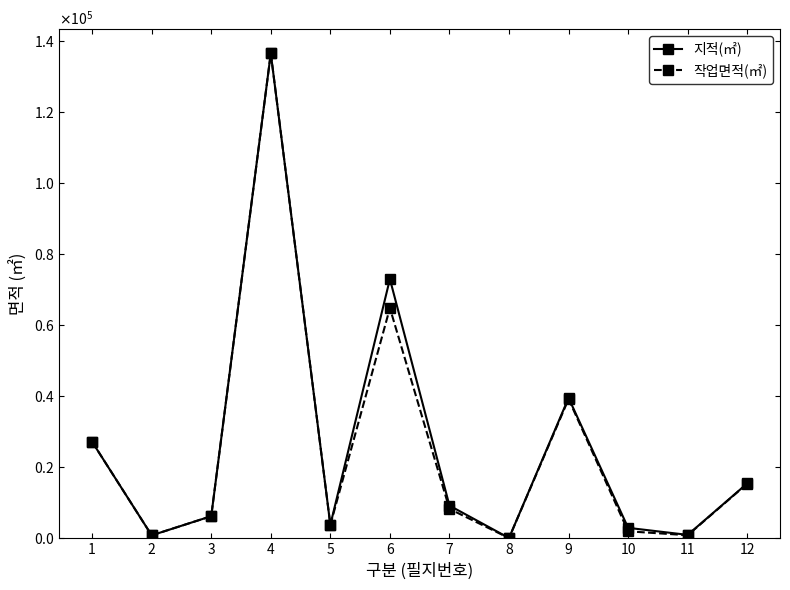

What are all the series names shown in the legend?

지적(㎡), 작업면적(㎡)